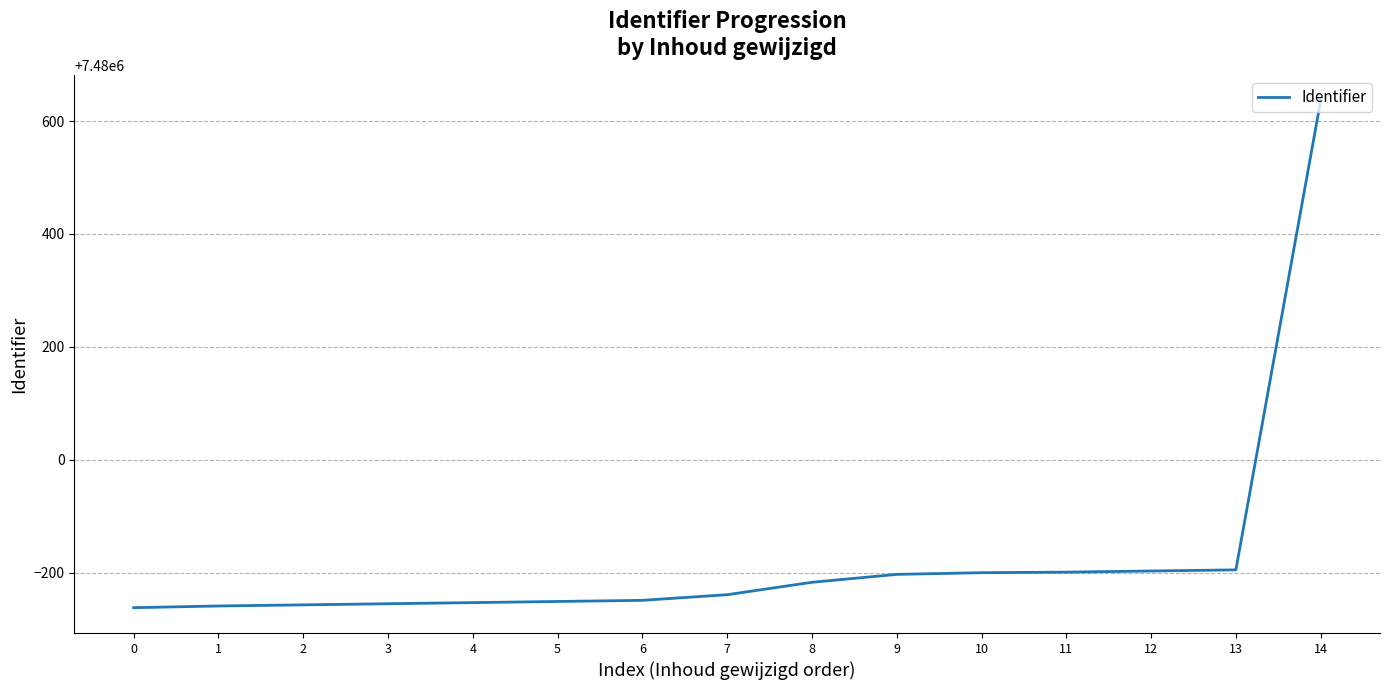

The value at 4 is 10287505. True or false?

False